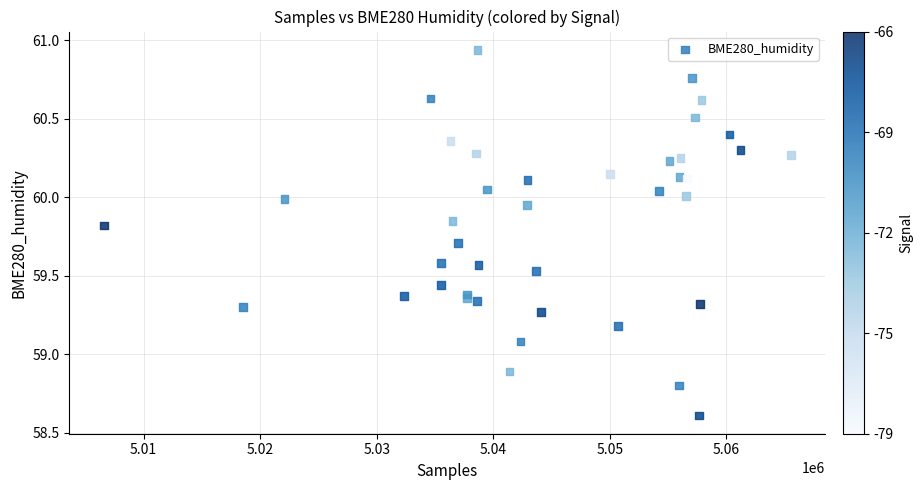

What Y value in the scatter plot is closest to 59?

59.1